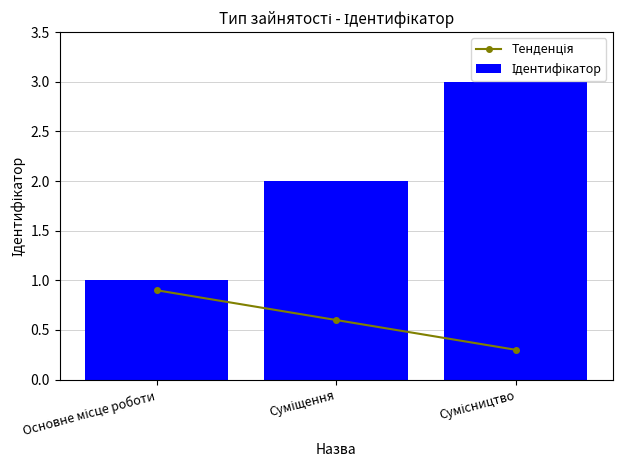

Between Суміщення and Основне місце роботи, which is larger?

Основне місце роботи